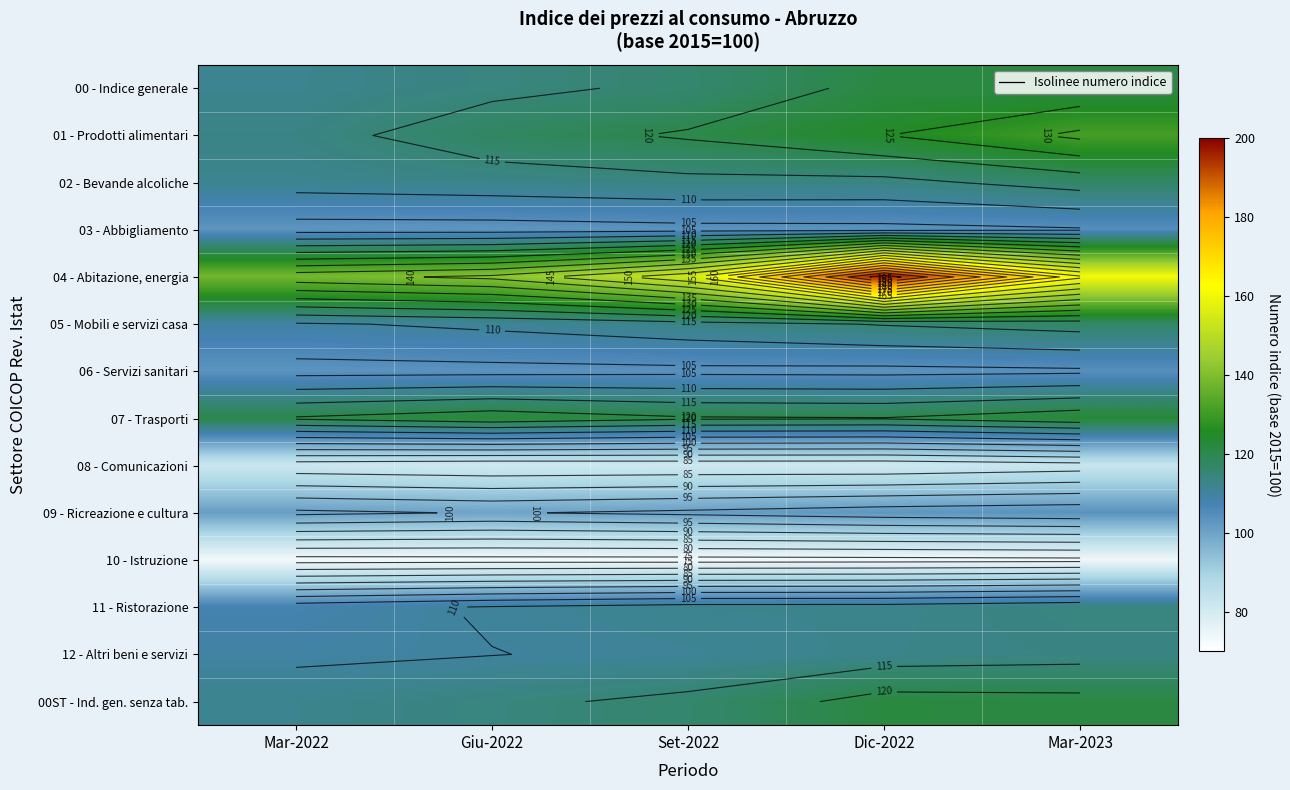

What is the approximate value of 00 - Indice generale at Mar-2022?

112.0